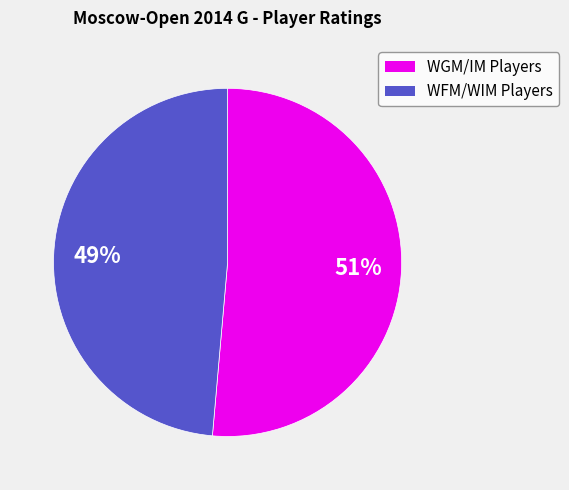

To the nearest percent, what is the average slice percentage?

50%